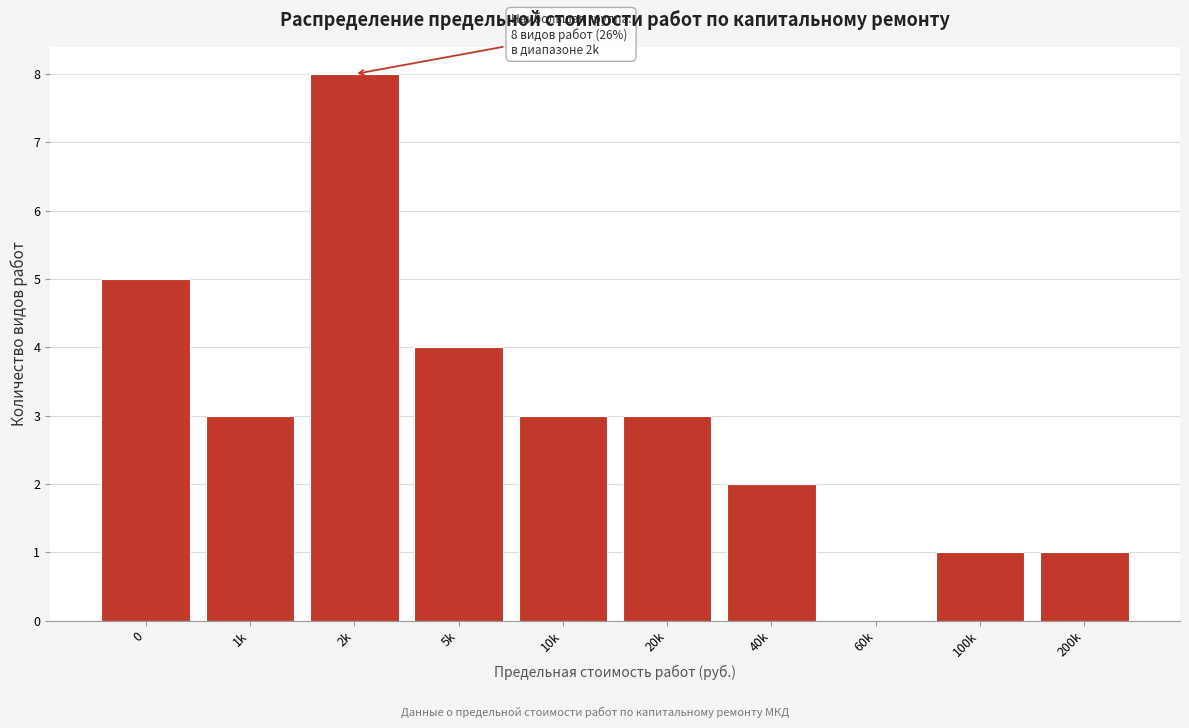

Reading right to left, extract all data points from this chart.

200k=1	100k=1	60k=0	40k=2	20k=3	10k=3	5k=4	2k=8	1k=3	0=5